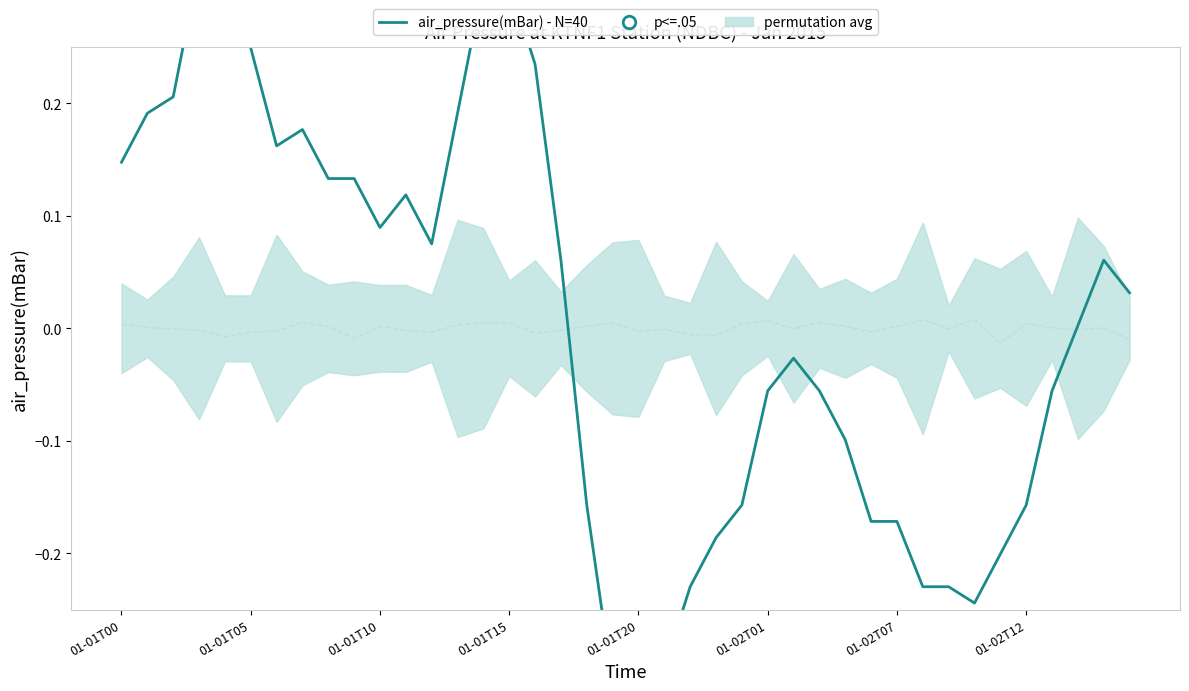

Which label corresponds to the largest value in the chart?

01-01T15